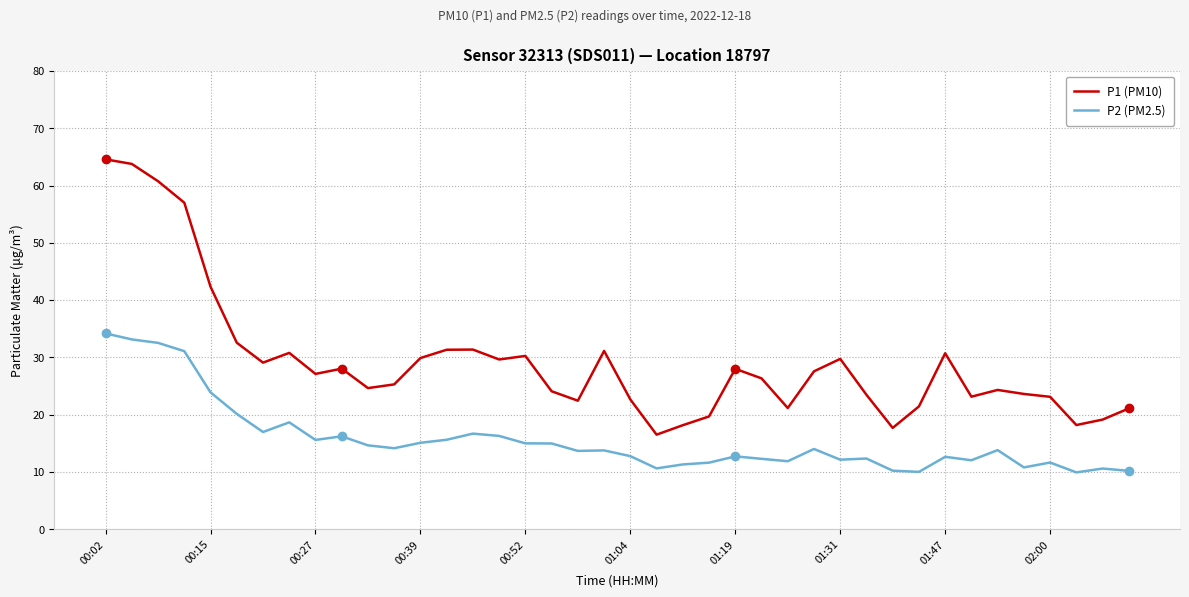

Is this an area chart (filled region under the line)?

No